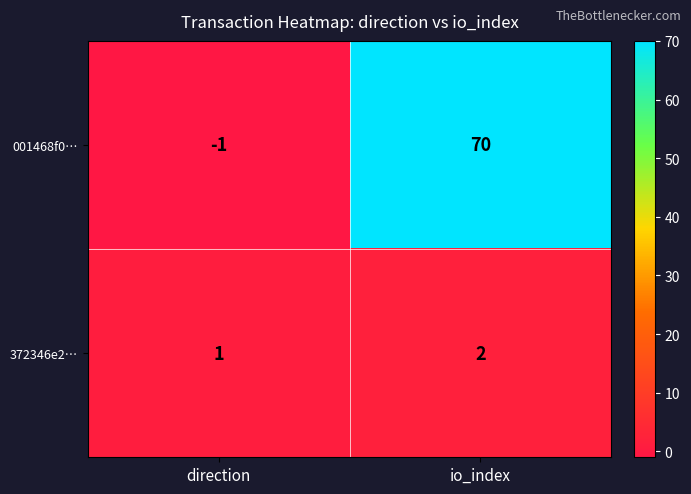

At io_index, list the series in order from smallest to largest.

372346e2…, 001468f0…